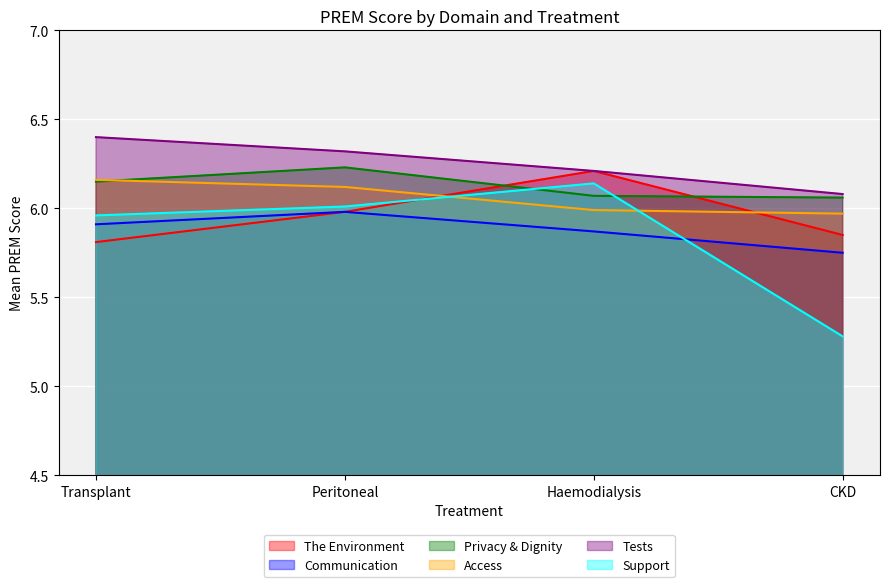

What is the label of the 3rd point from the left?

Haemodialysis